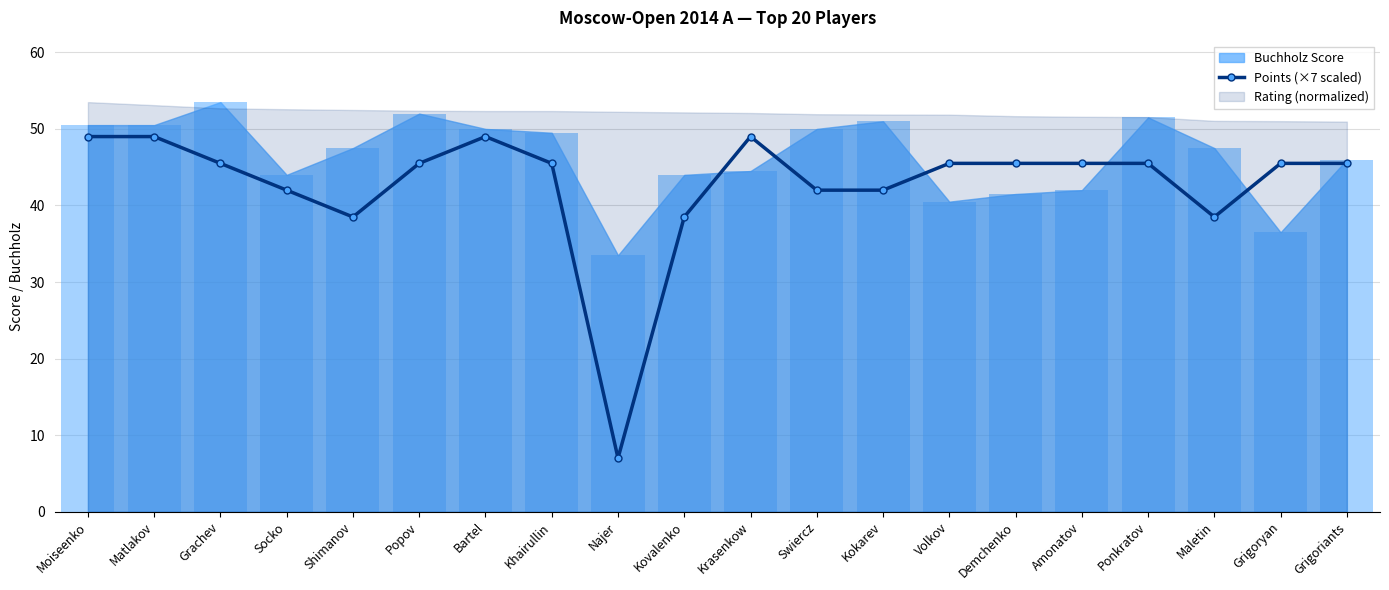

True or false: Points (×7 scaled) has more than 0 interior local peaks.

True